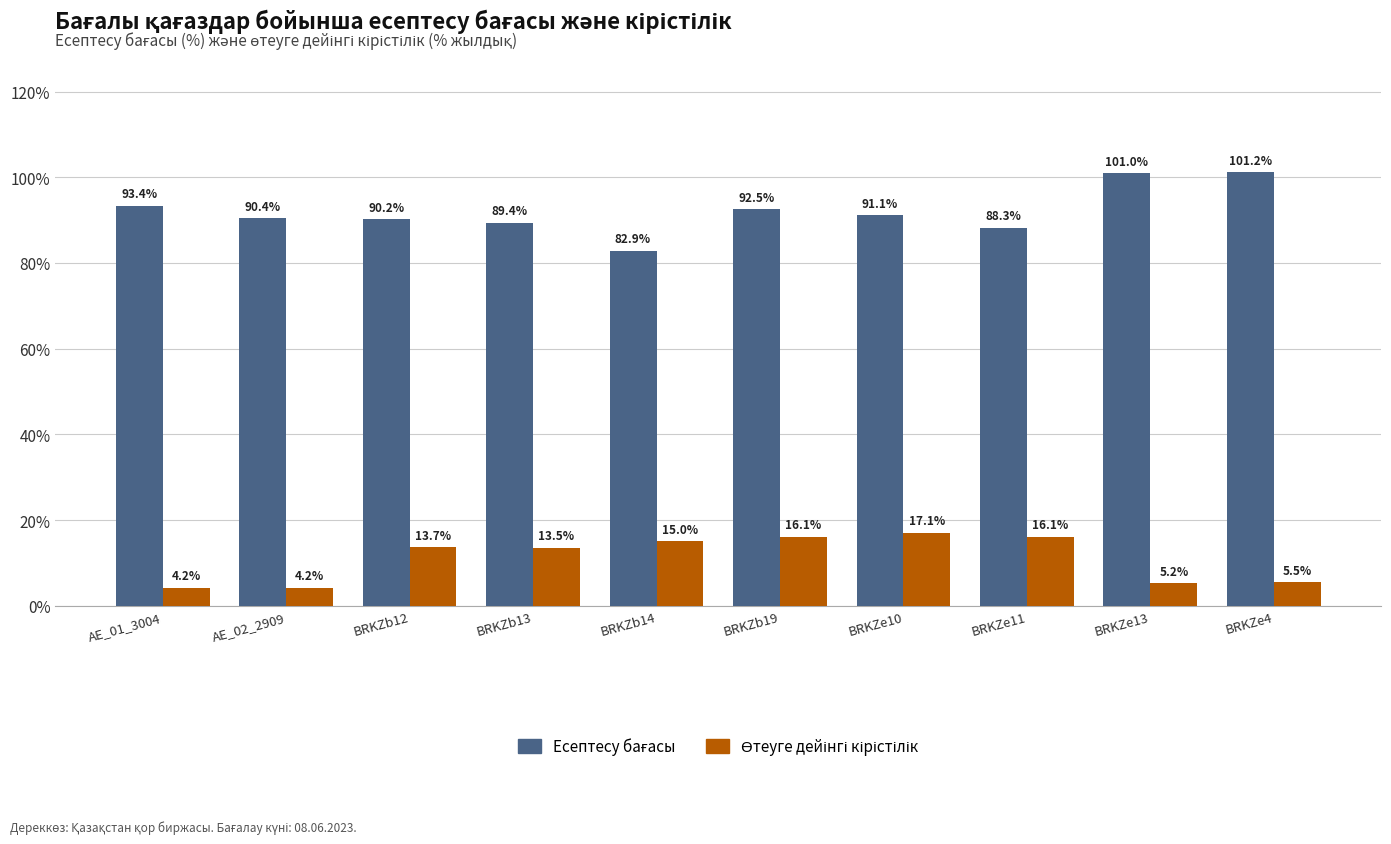

What is the label of the 4th bar from the right?

BRKZe10